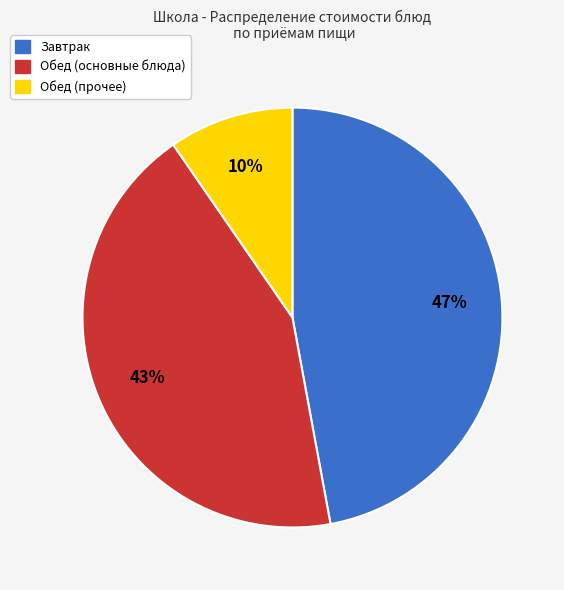

How many slices are in this pie chart?

3